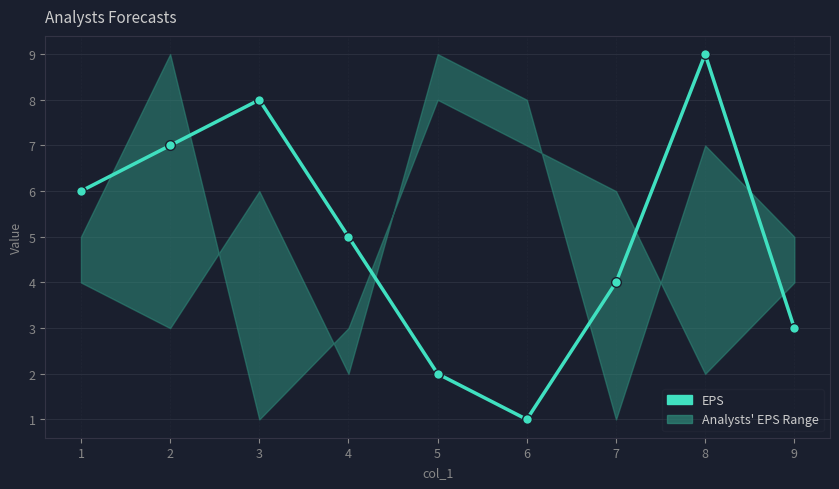

What is the sum of all values?

45